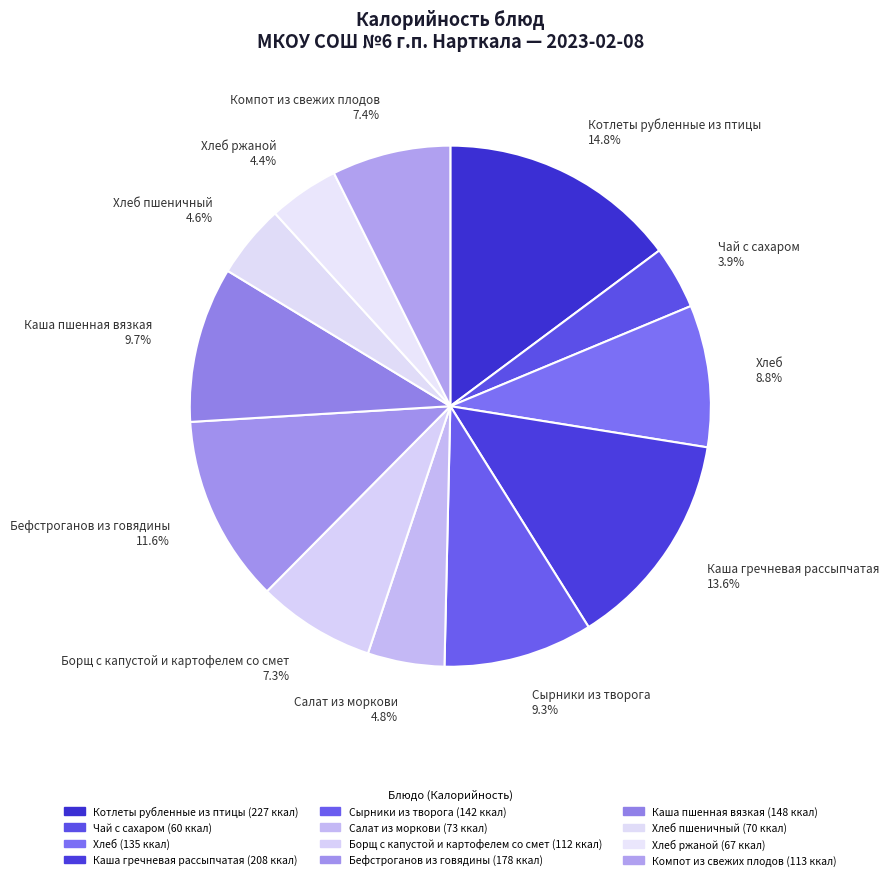

Is there any slice that represents more than half of the pie?

No